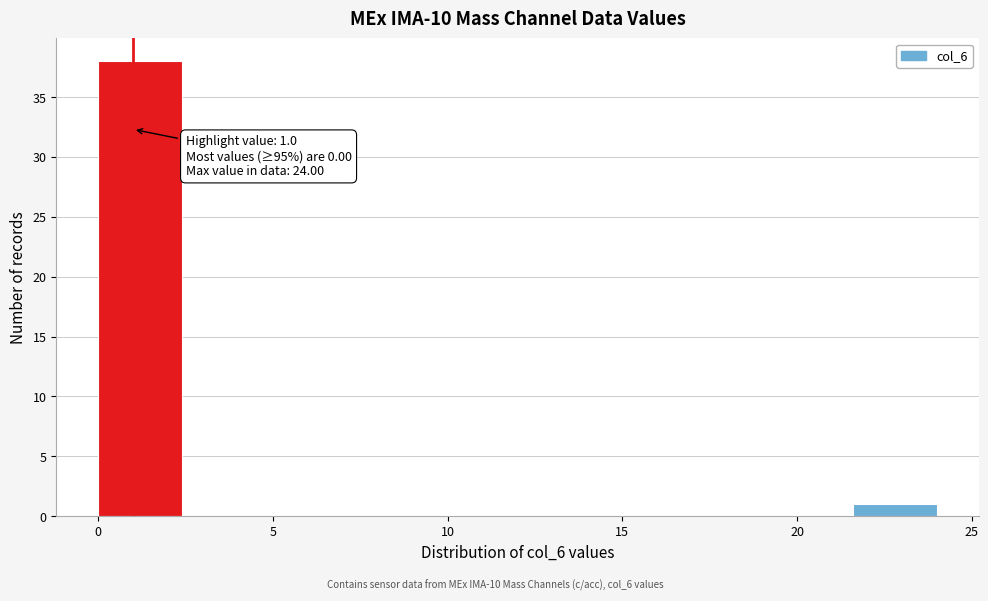

Over which range of the x-axis is the bar tallest?

0.0 to 2.4